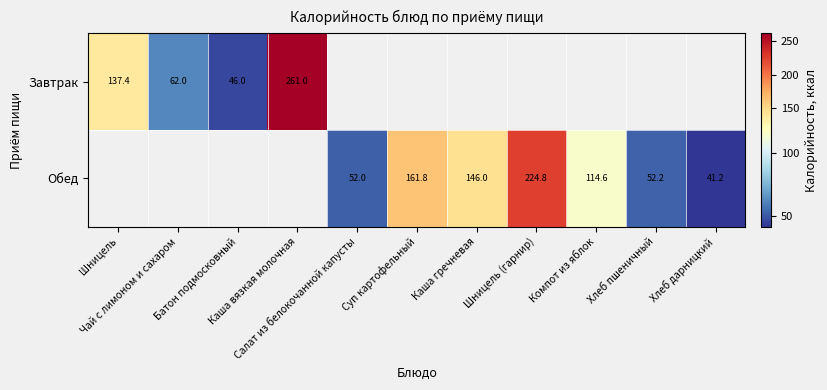

What is the lowest value of the Завтрак series?

46.0